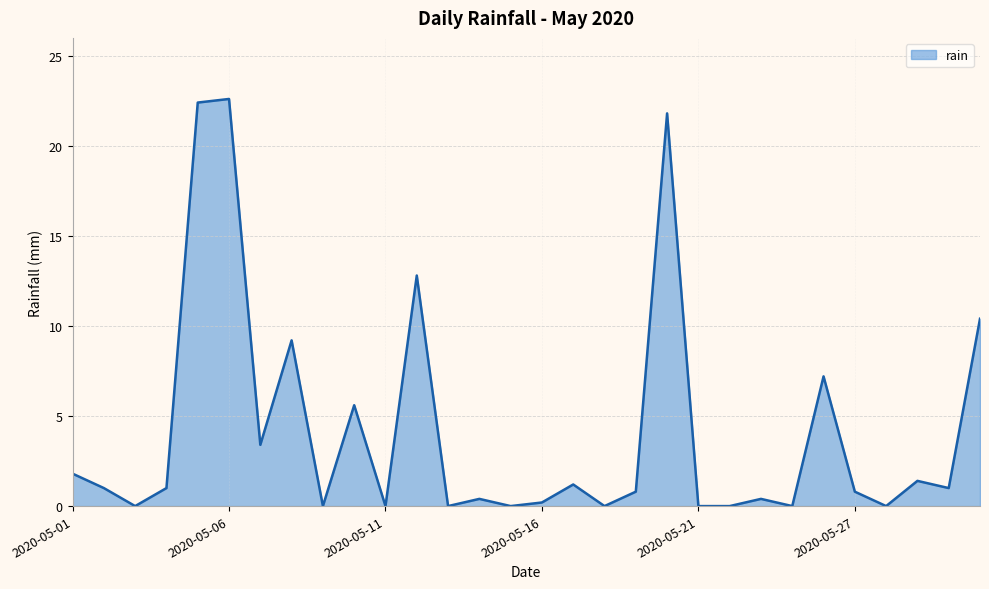

How many distinct data groups are displayed?

1